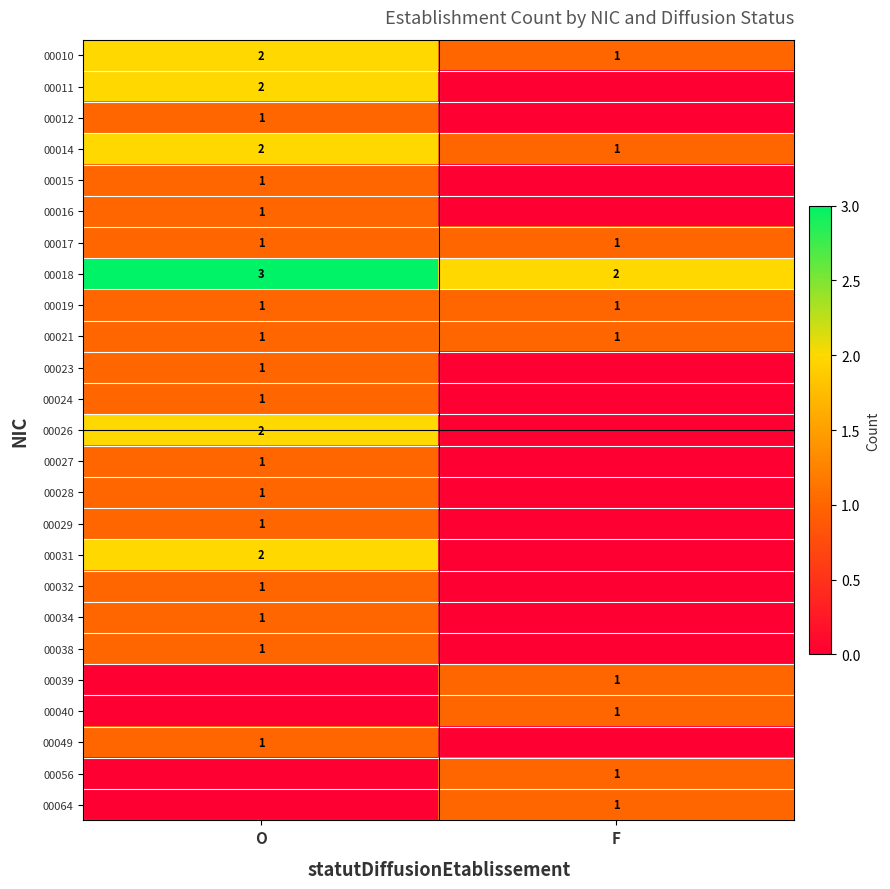

How many distinct data groups are displayed?

25